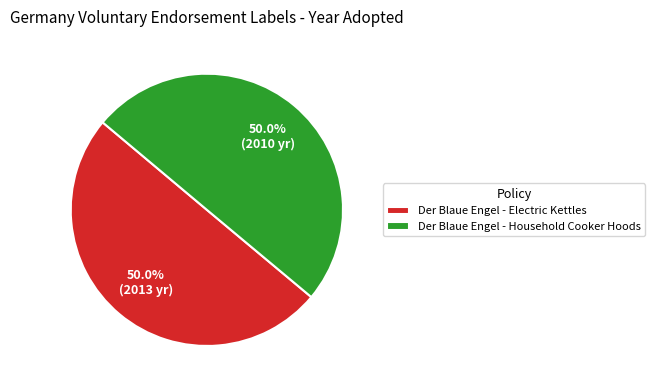

Is the sum of Der Blaue Engel - Household Cooker Hoods and Der Blaue Engel - Electric Kettles greater than half?

Yes